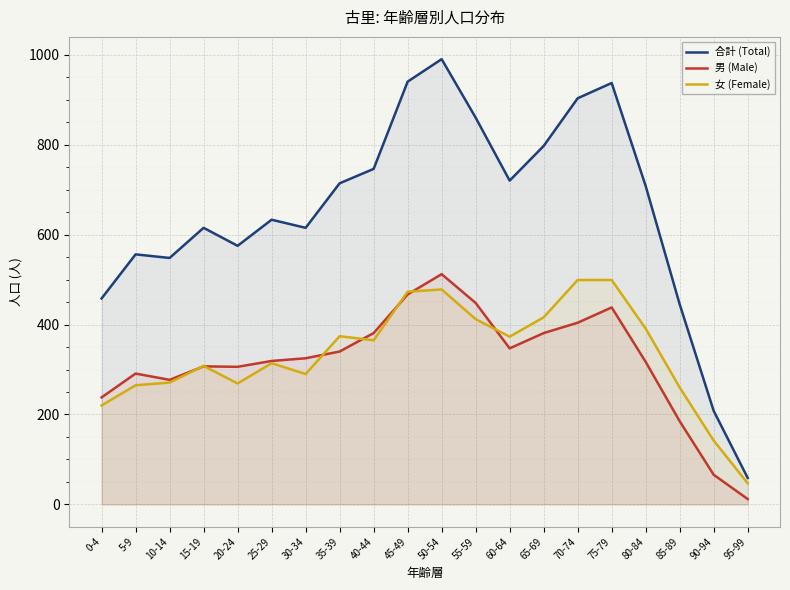

What is the label of the 11th point from the left?

50-54